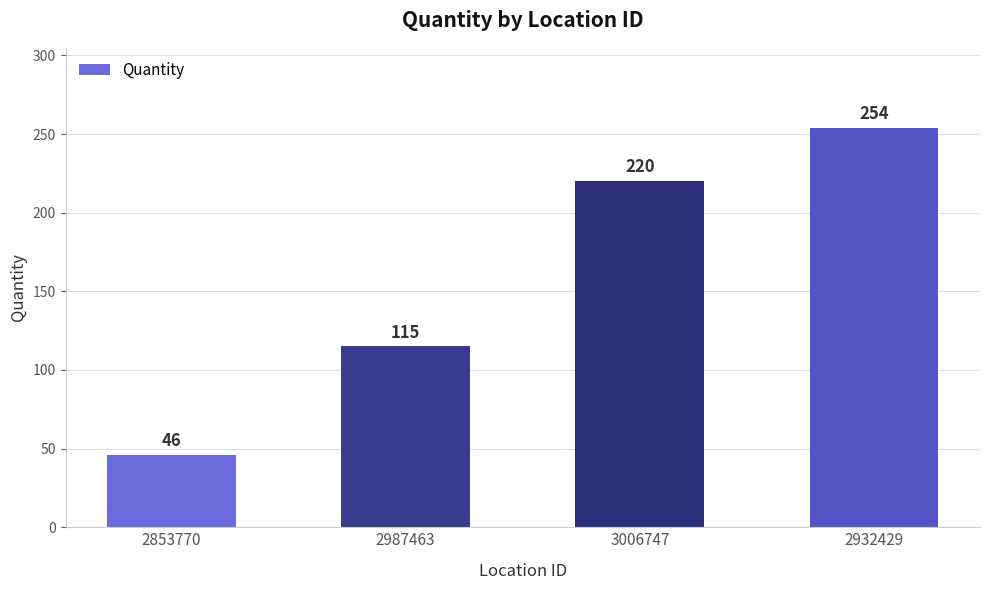

Reading left to right, what are all the values shown in this chart?

2853770=46	2987463=115	3006747=220	2932429=254